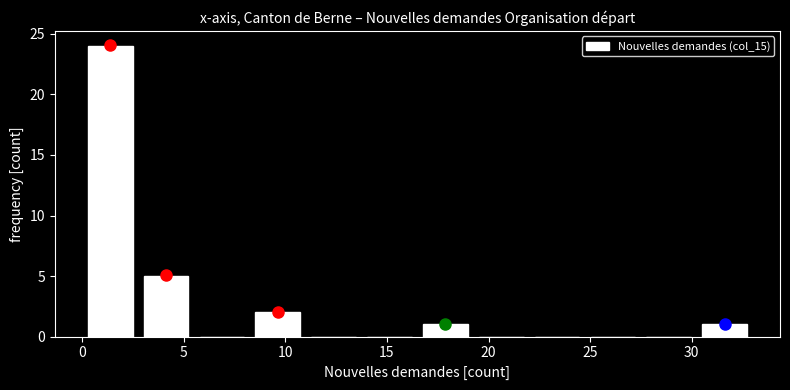

Over which range of the x-axis is the bar tallest?

0.00 to 2.75